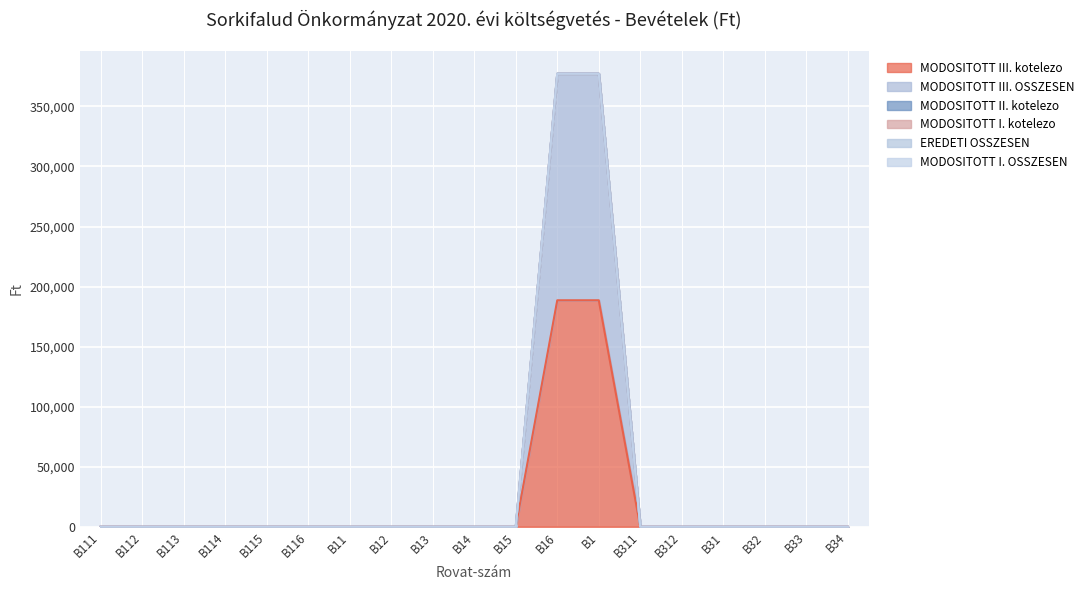

Reading right to left, transcribe all the data shown in this chart.

MODOSITOTT III. kotelezo: B34=0	B33=0	B32=0	B31=0	B312=0	B311=0	B1=188582	B16=188582	B15=0	B14=0	B13=0	B12=0	B11=0	B116=0	B115=0	B114=0	B113=0	B112=0	B111=0
MODOSITOTT III. OSSZESEN: B34=0	B33=0	B32=0	B31=0	B312=0	B311=0	B1=188582	B16=188582	B15=0	B14=0	B13=0	B12=0	B11=0	B116=0	B115=0	B114=0	B113=0	B112=0	B111=0
MODOSITOTT II. kotelezo: B34=0	B33=0	B32=0	B31=0	B312=0	B311=0	B1=0	B16=0	B15=0	B14=0	B13=0	B12=0	B11=0	B116=0	B115=0	B114=0	B113=0	B112=0	B111=0
MODOSITOTT I. kotelezo: B34=0	B33=0	B32=0	B31=0	B312=0	B311=0	B1=0	B16=0	B15=0	B14=0	B13=0	B12=0	B11=0	B116=0	B115=0	B114=0	B113=0	B112=0	B111=0
EREDETI OSSZESEN: B34=0	B33=0	B32=0	B31=0	B312=0	B311=0	B1=0	B16=0	B15=0	B14=0	B13=0	B12=0	B11=0	B116=0	B115=0	B114=0	B113=0	B112=0	B111=0
MODOSITOTT I. OSSZESEN: B34=0	B33=0	B32=0	B31=0	B312=0	B311=0	B1=0	B16=0	B15=0	B14=0	B13=0	B12=0	B11=0	B116=0	B115=0	B114=0	B113=0	B112=0	B111=0